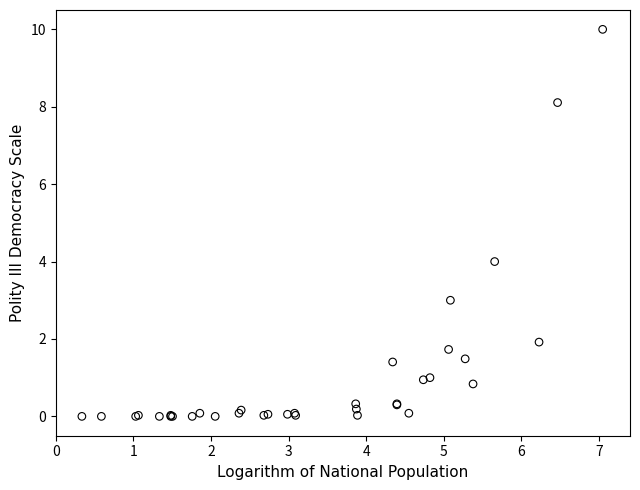

What Y value in the scatter plot is closest to 5?

4.0